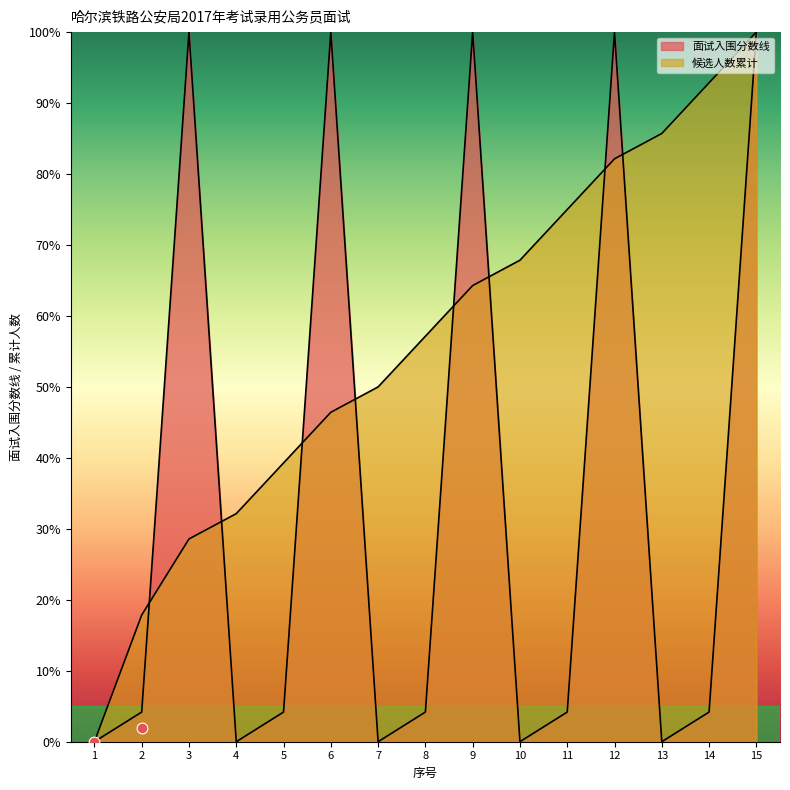

Which series has the largest Y range (max minus min)?

面试入围分数线